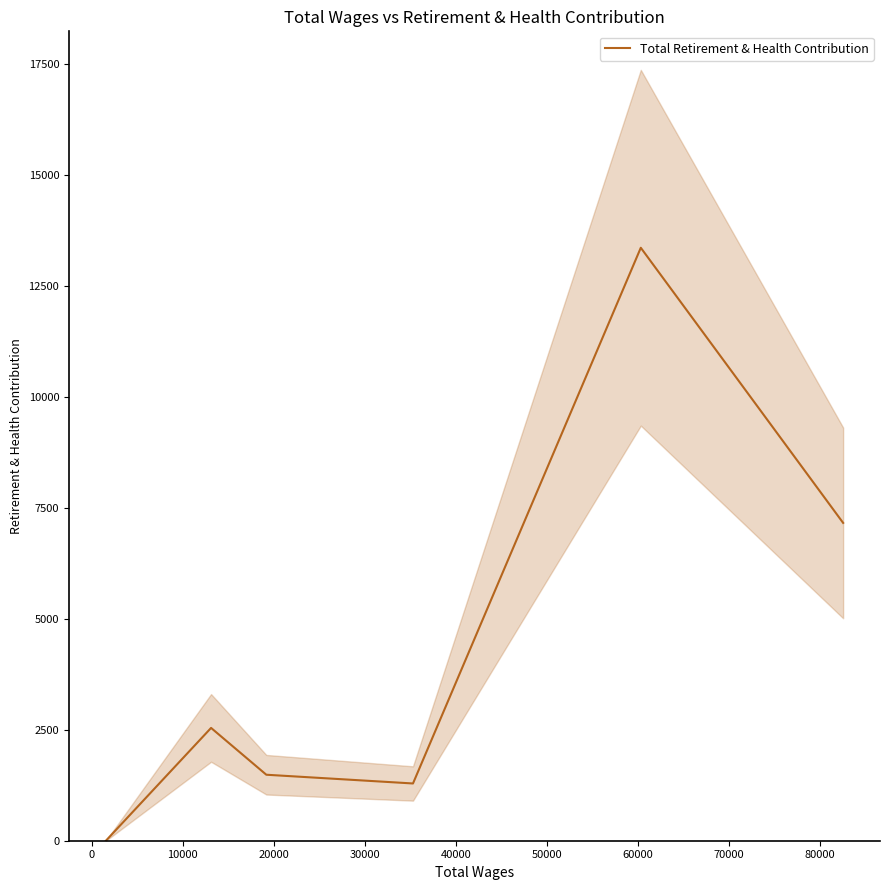

Reading left to right, transcribe all the data shown in this chart.

0	2542	1487	1290	13362	7162